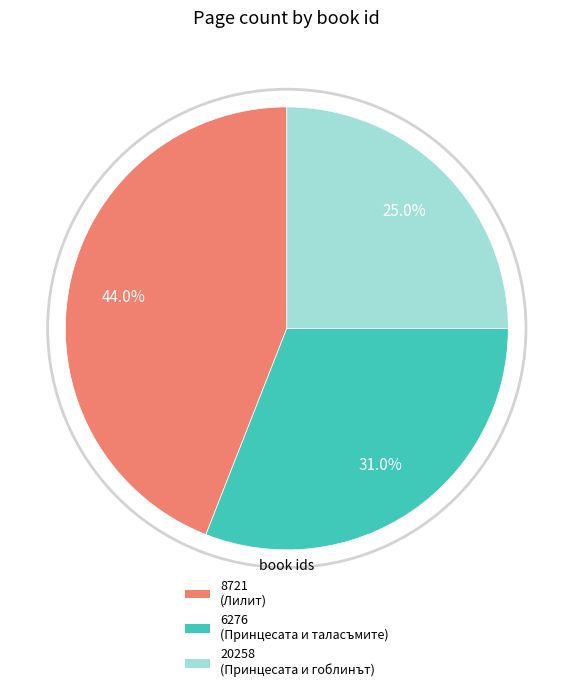

What percentage is NOT represented by 6276?

69.0%